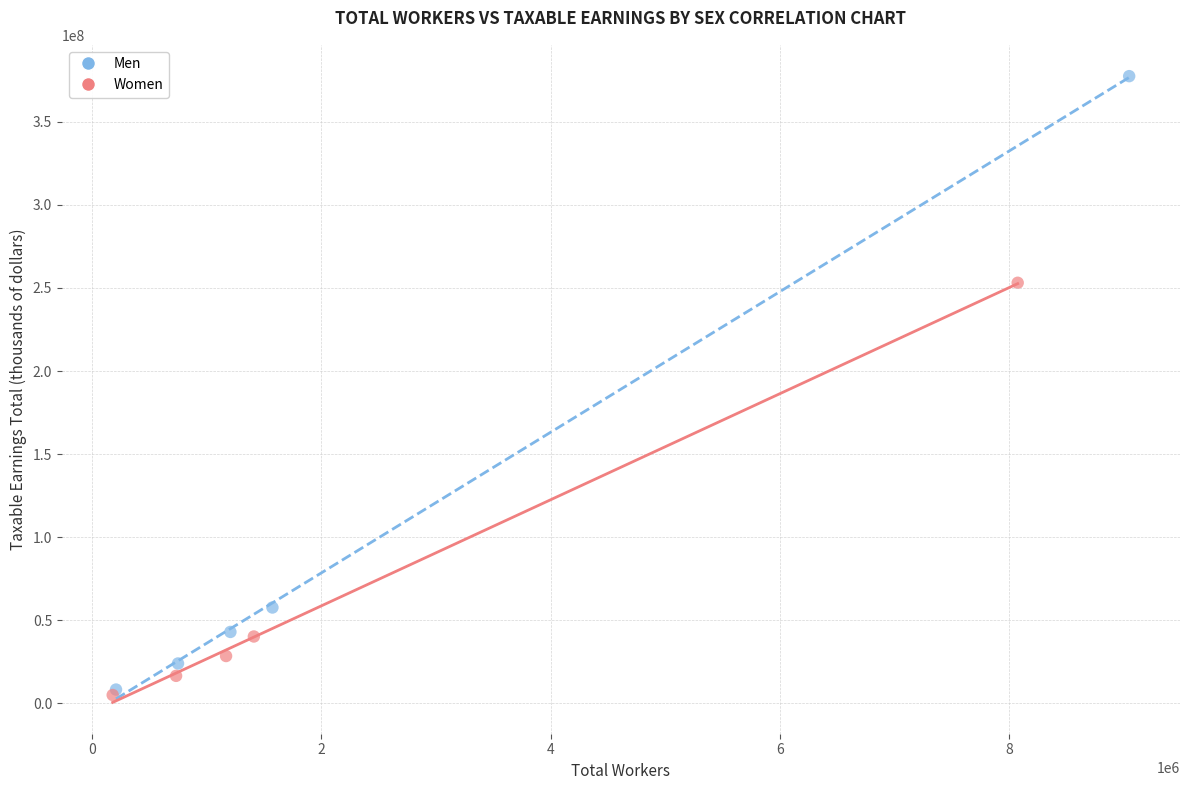

Which series reaches the maximum Y coordinate?

Men